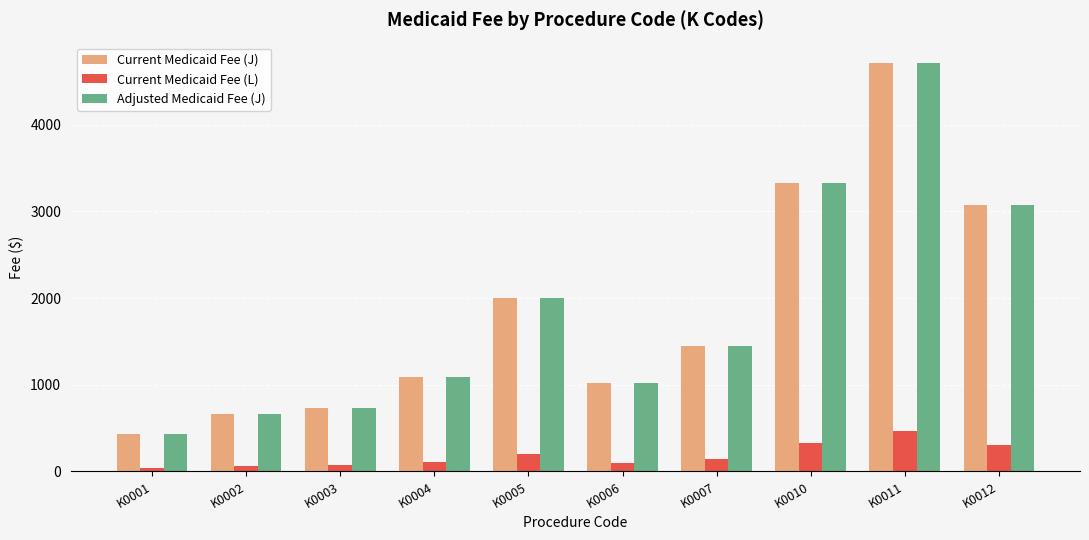

What is the spread (max minus min) of values at K0006?

916.6